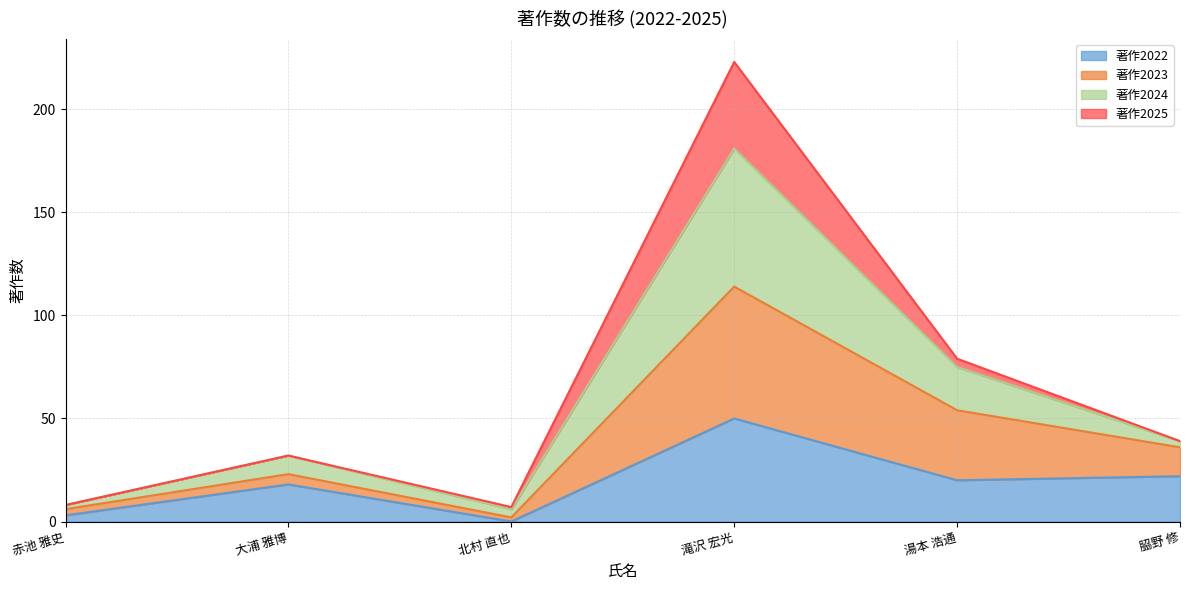

Which category has the highest value in the 著作2023 series?

滝沢 宏光